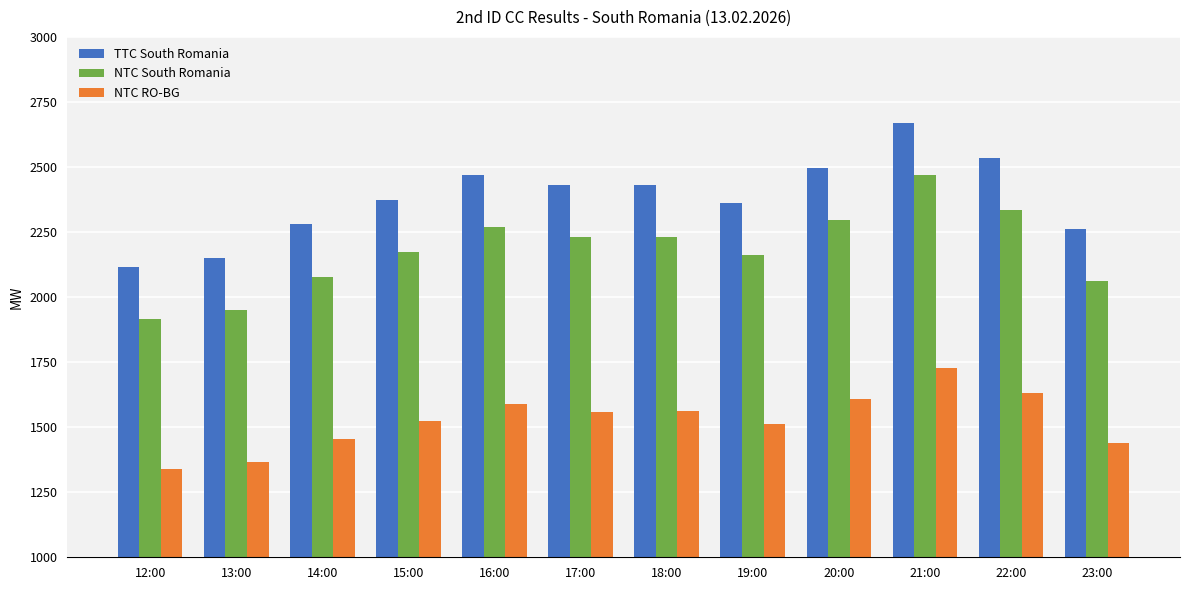

What is the difference between the maximum and minimum values in the TTC South Romania series?

553